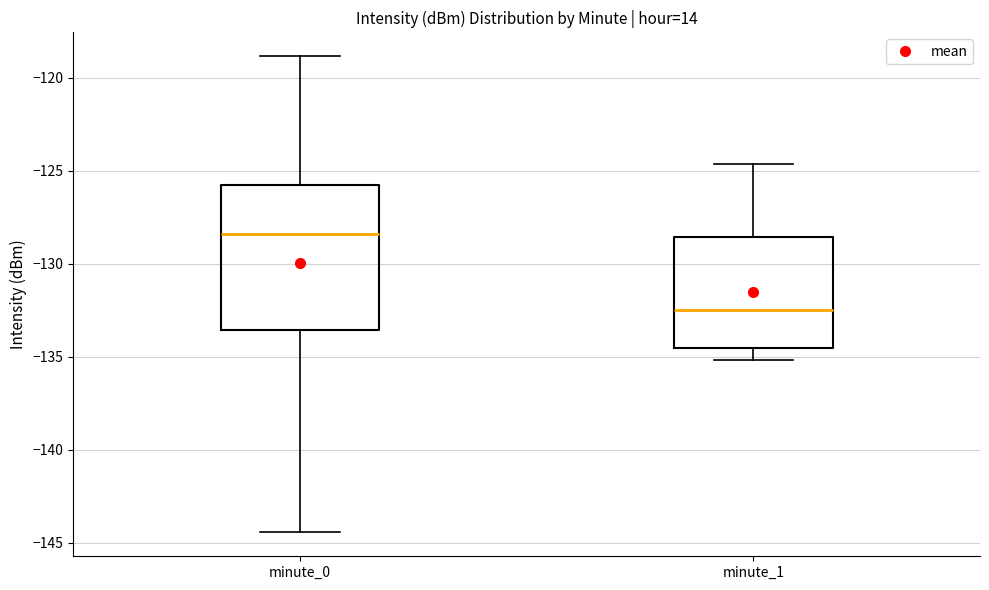

Reading left to right, read every box against the y-axis: the position of its median line, the range the box covers, and the ends of its whiskers. The values are not printed on the chart, so give them approximately, as read against the axis.

minute_0: median -128.5, box -133.5 to -126.0, whiskers -144.5 to -119.0
minute_1: median -132.5, box -134.5 to -128.5, whiskers -135.0 to -124.5